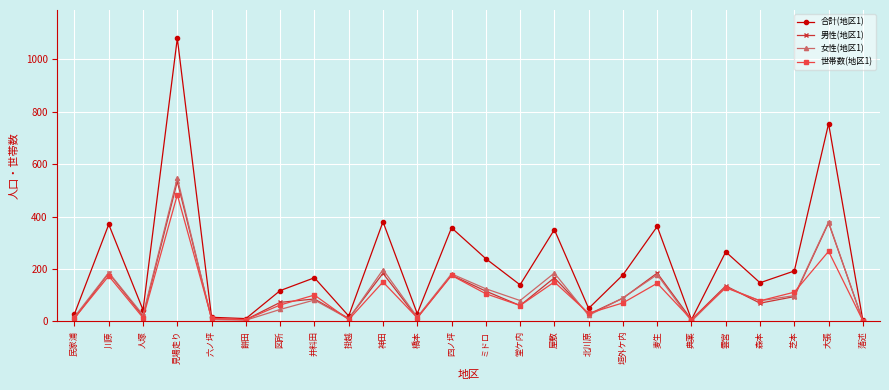

Does the chart display data point markers on the line(s)?

Yes